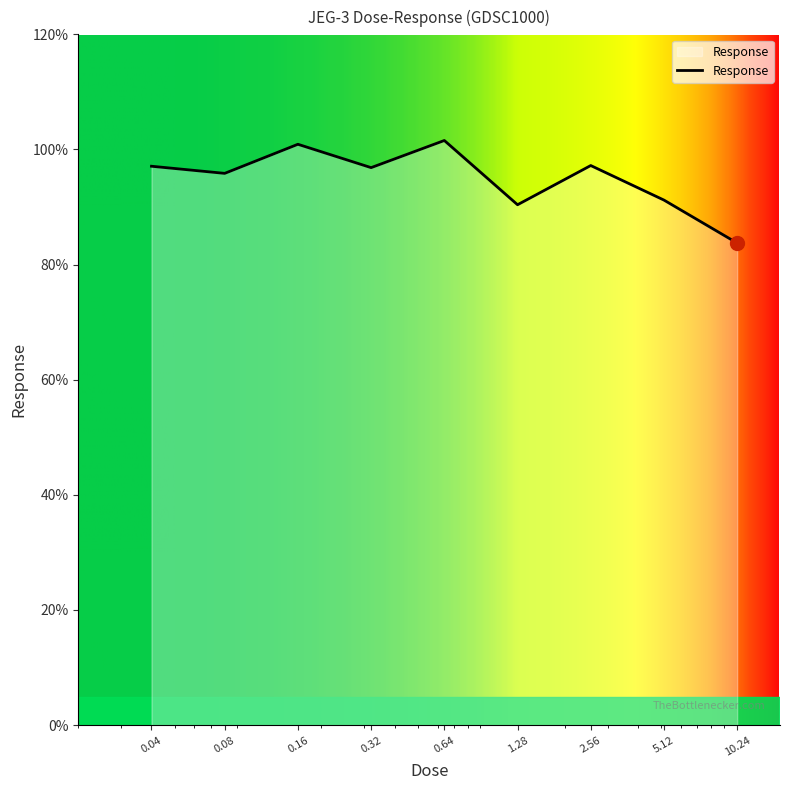

What is the smallest value displayed?

83.7